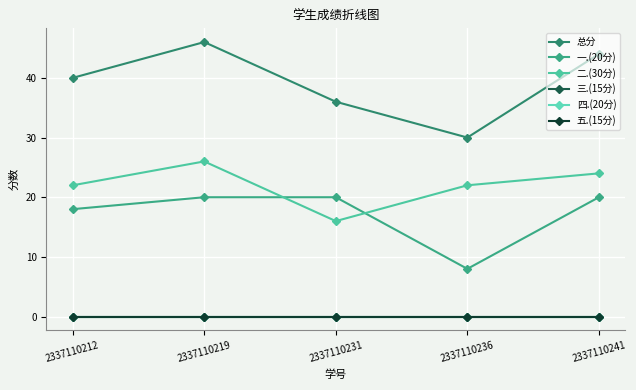

What is the spread (max minus min) of values at 2337110212?

40